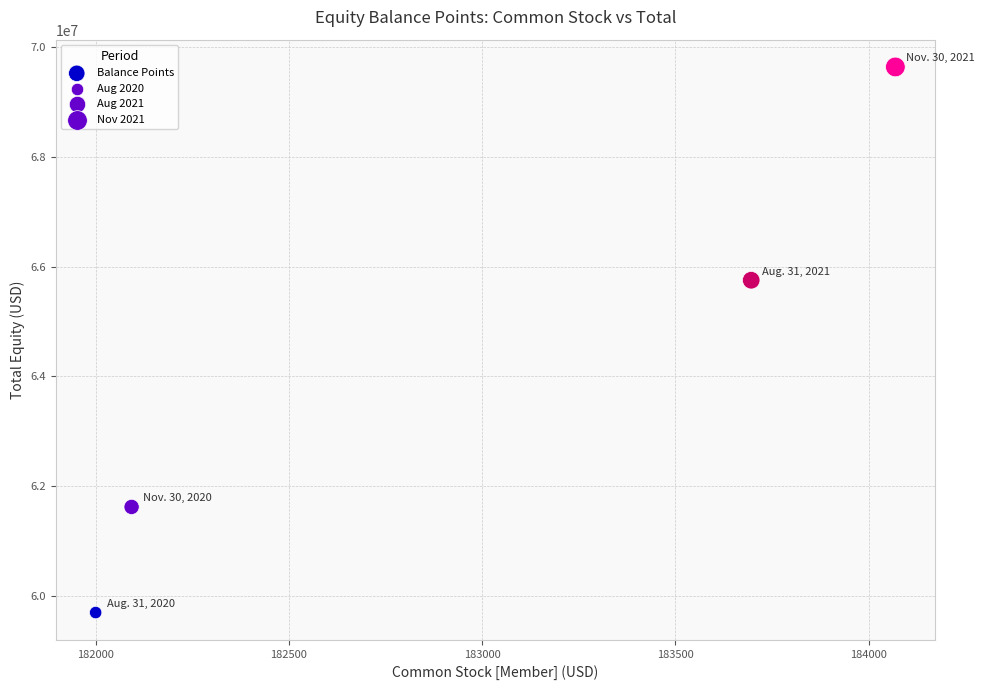

What Y value in the scatter plot is closest to 64667642?

65750581